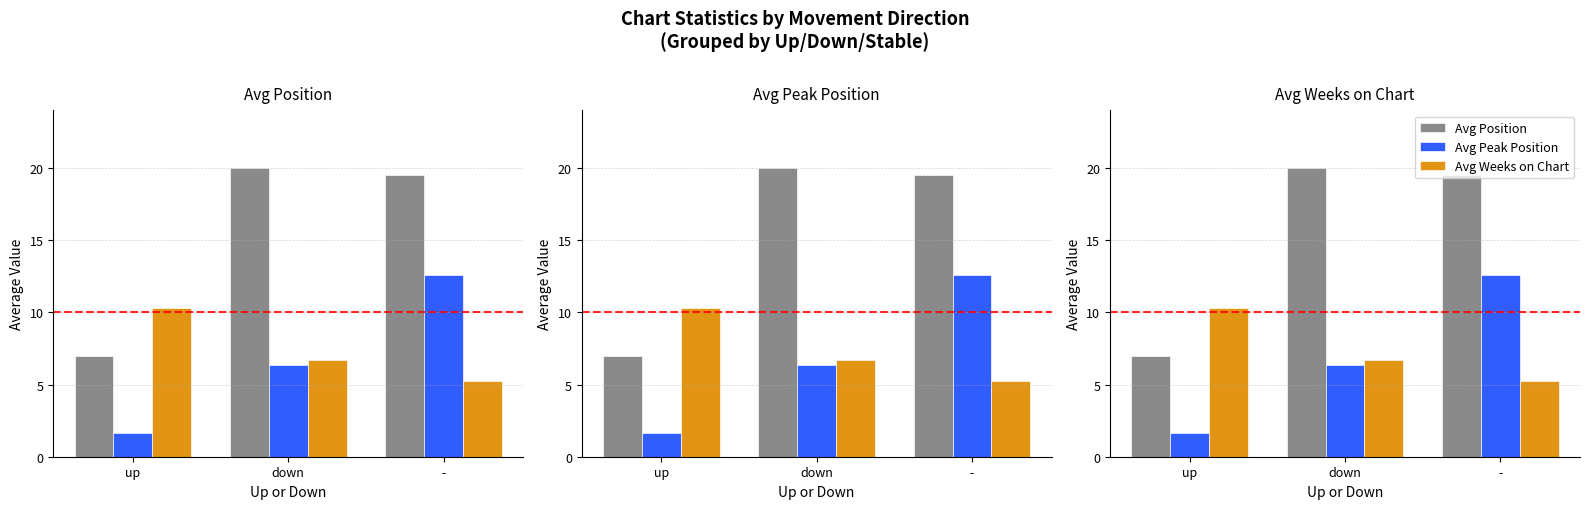

At which category is the sum across all series the highest?

-